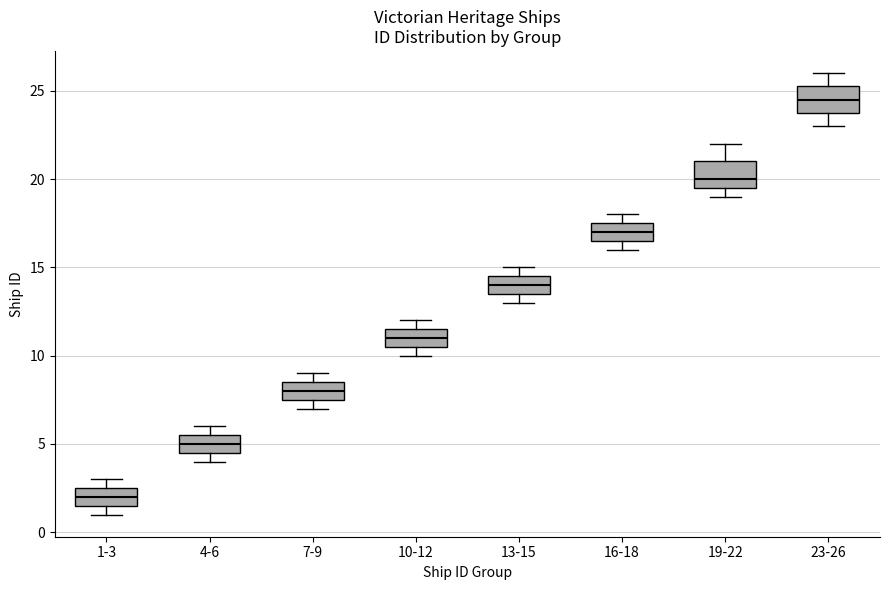

Which box has the lowest median line?

1-3